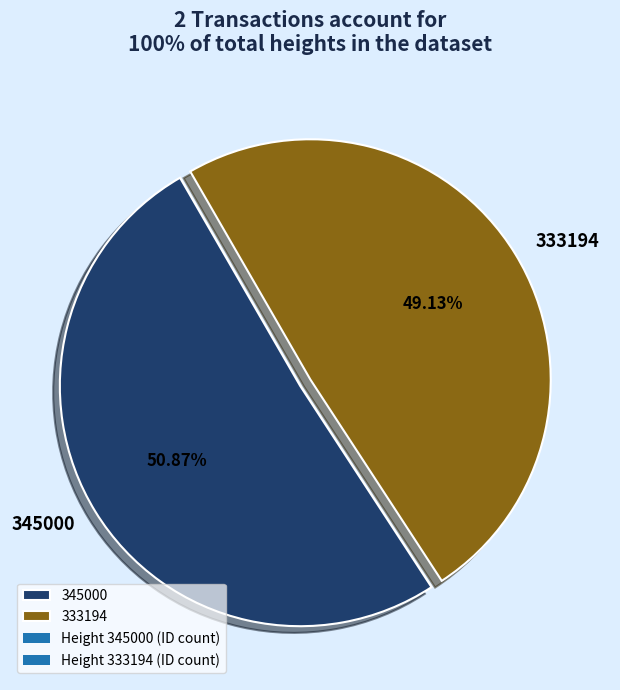

To the nearest percent, what percentage of the pie is 345000?

51%